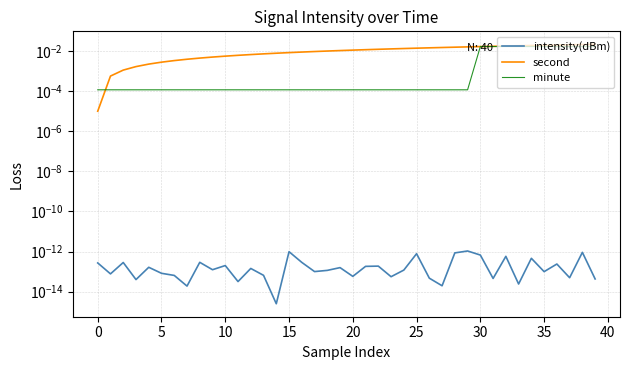

What are all the series names shown in the legend?

intensity(dBm), second, minute